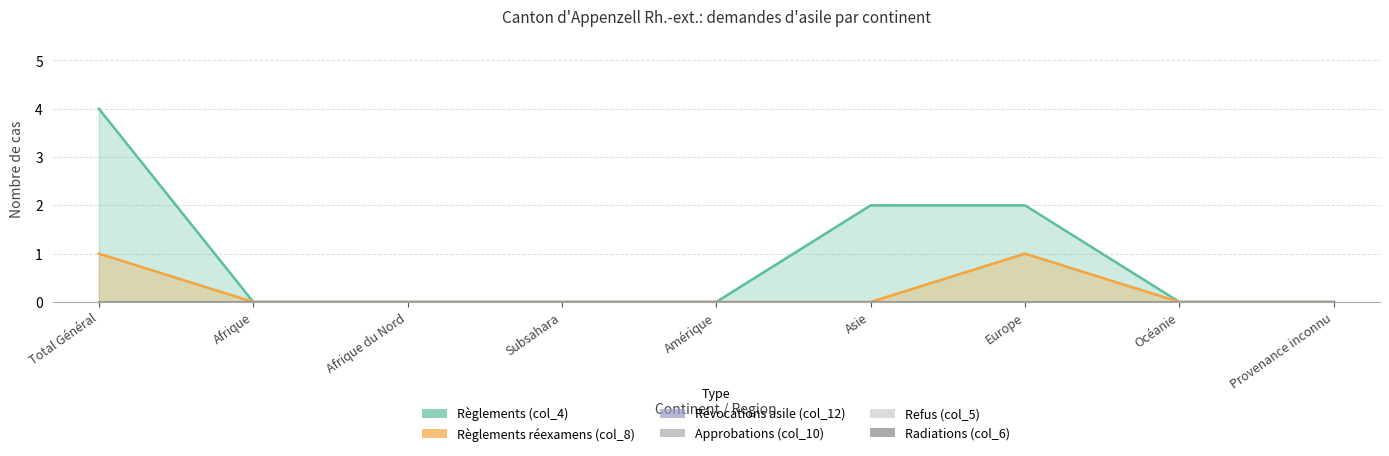

The value of Radiations (col_6) at Afrique is 0. True or false?

True